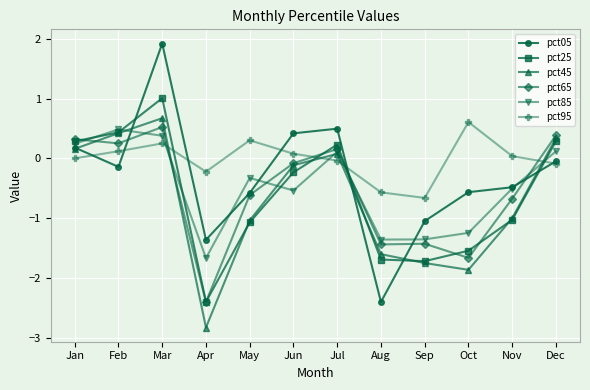

The value of pct65 at May is -1.1. True or false?

False